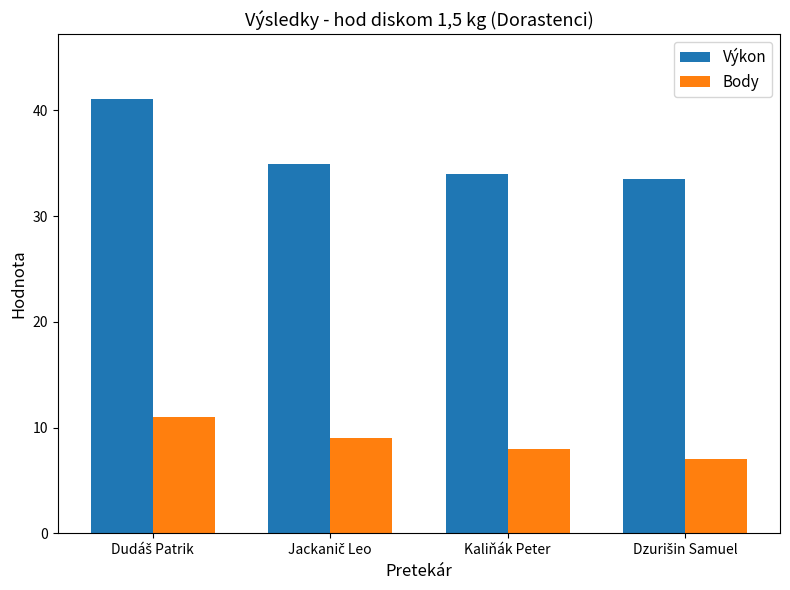

What are all the series names shown in the legend?

Výkon, Body